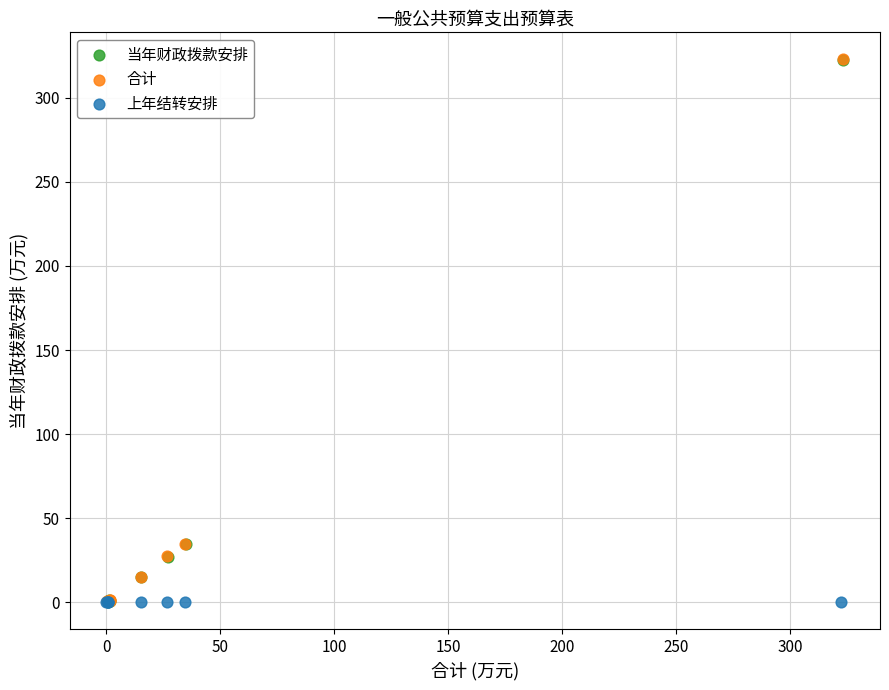

What are all the series names shown in the legend?

当年财政拨款安排, 合计, 上年结转安排